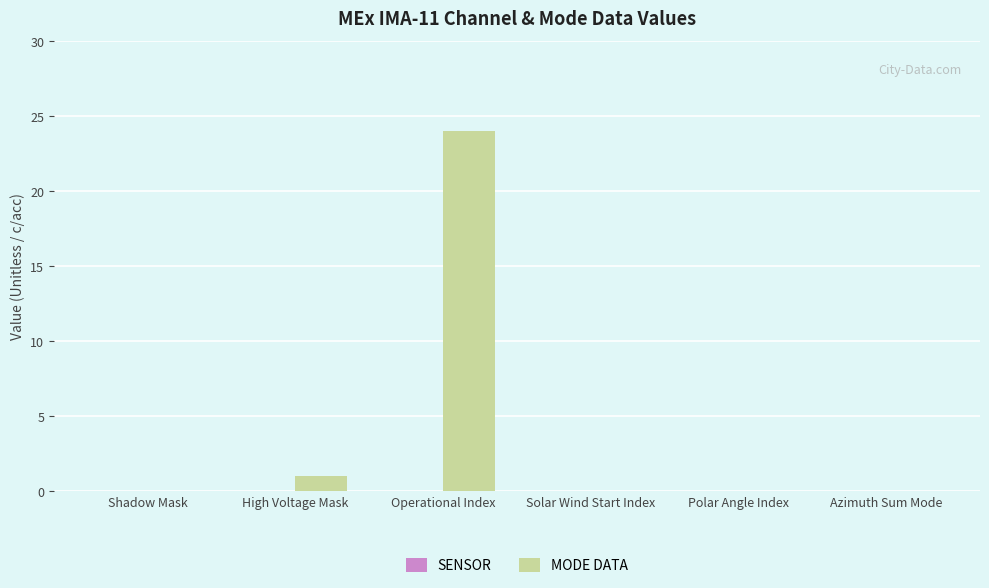

Count the number of data series in this chart.

1